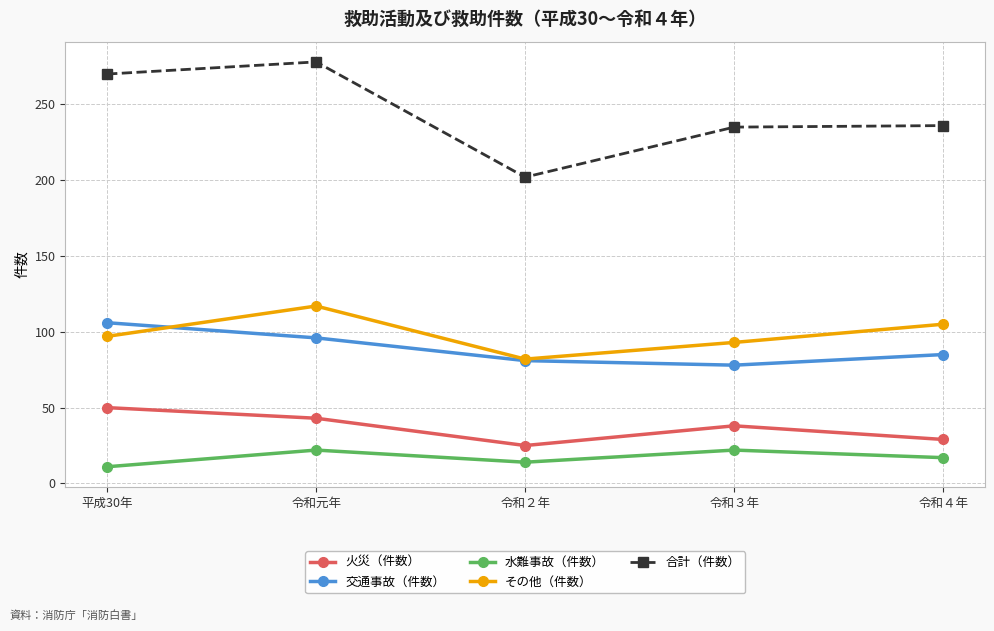

Which series has the largest total across all categories?

合計（件数）